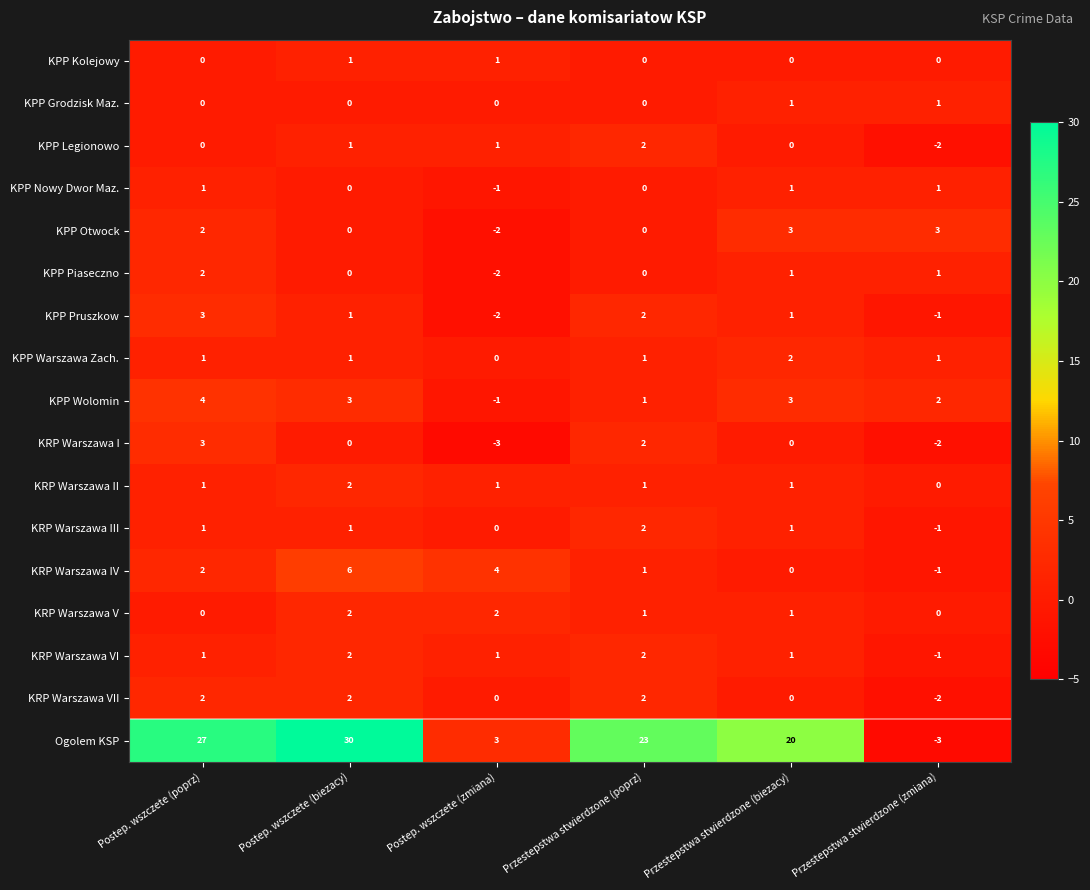

Which series changed the most between Postep. wszczete (poprz) and Postep. wszczete (zmiana)?

Ogolem KSP